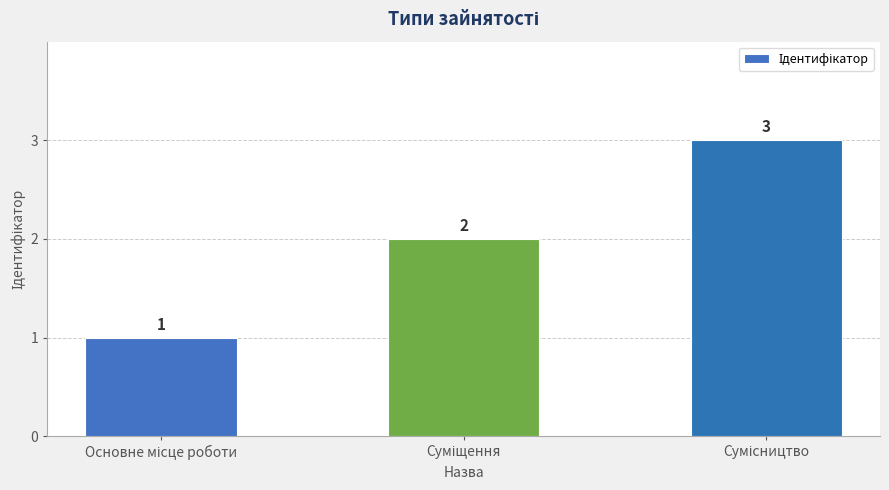

What is the sum of all values?

6